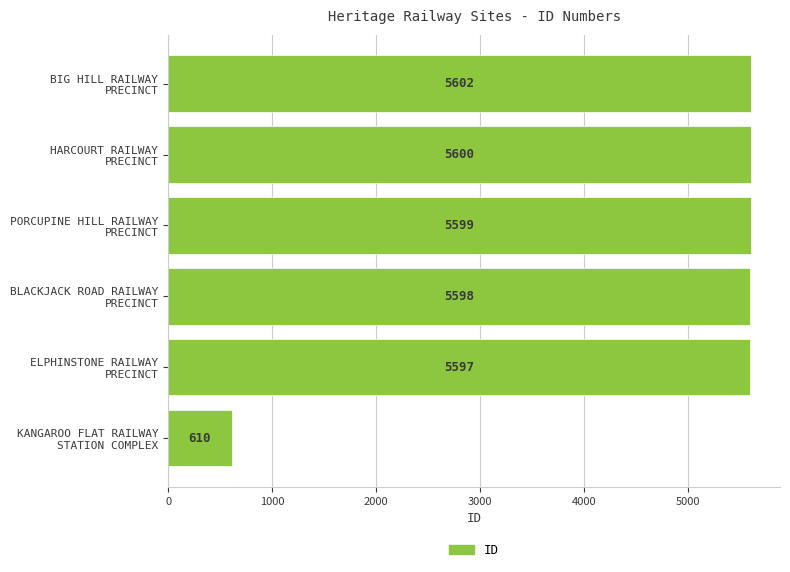

List the labels in order of value, smallest first.

KANGAROO FLAT RAILWAY
STATION COMPLEX, ELPHINSTONE RAILWAY
PRECINCT, BLACKJACK ROAD RAILWAY
PRECINCT, PORCUPINE HILL RAILWAY
PRECINCT, HARCOURT RAILWAY
PRECINCT, BIG HILL RAILWAY
PRECINCT